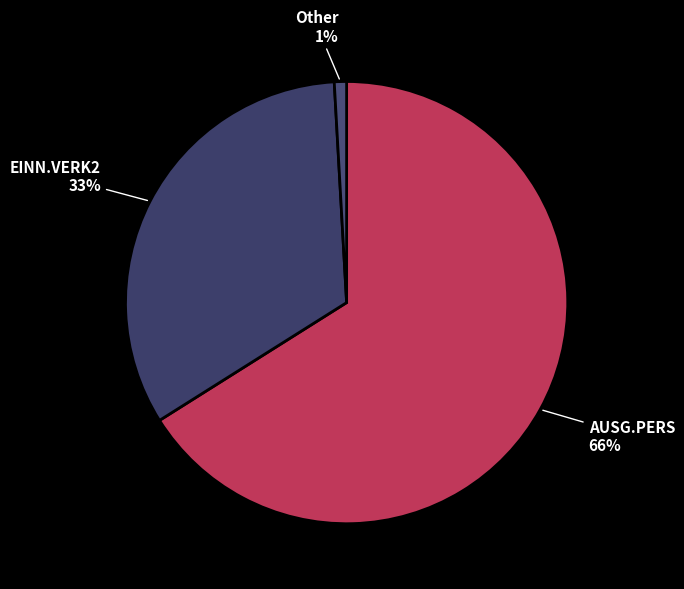

To the nearest percent, what is the difference between the EINN.VERK2 and Other slice percentages?

32%